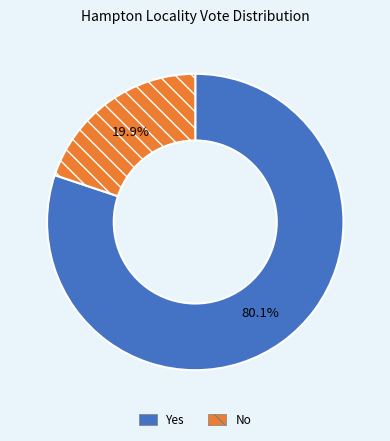

Which category has the biggest portion of the pie?

Yes